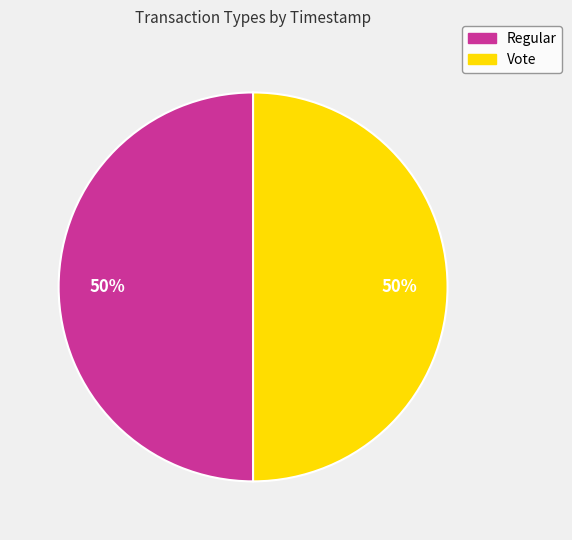

Do Regular and Vote together represent more than half of the pie?

Yes